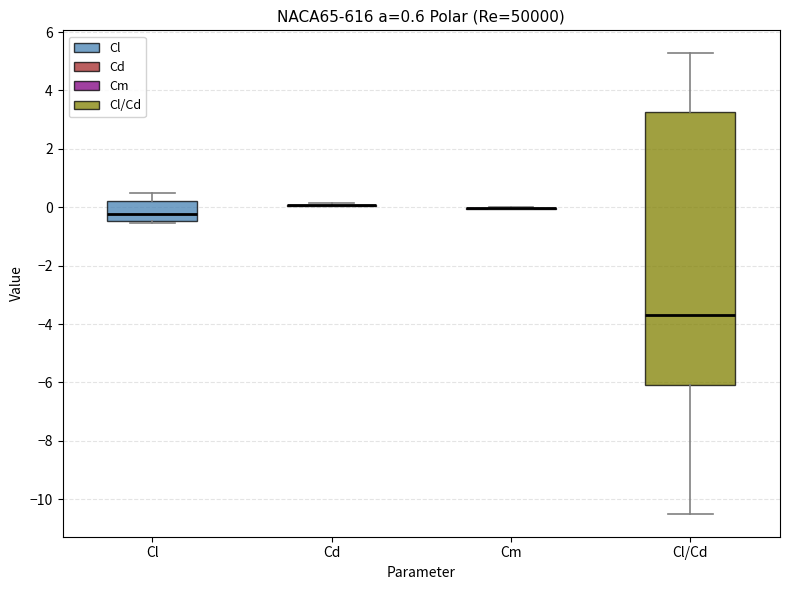

Which box is the tallest, from its lower edge to its upper edge?

Cl/Cd